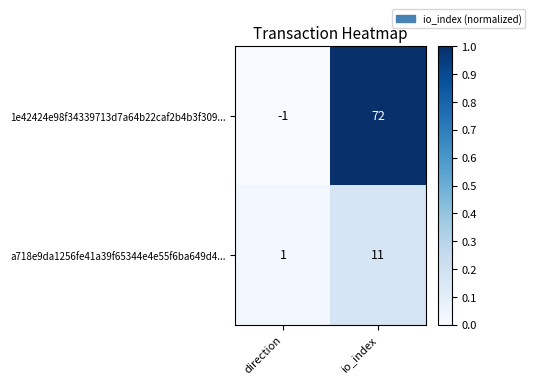

Rank the series by their maximum value, from highest to lowest.

1e42424e98f34339713d7a64b22caf2b4b3f309..., a718e9da1256fe41a39f65344e4e55f6ba649d4...